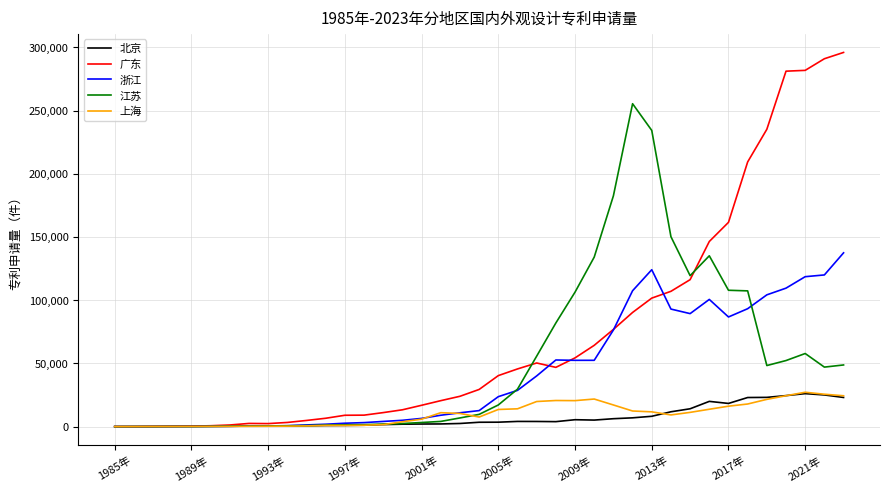

What is the maximum value shown in the chart?

296047